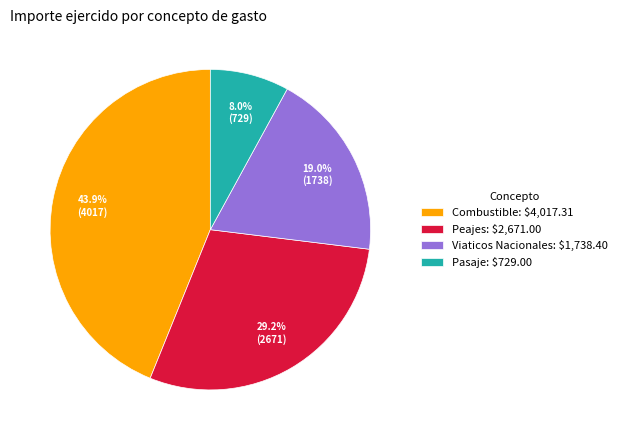

How much of the chart is everything except Peajes: $2,671.00?

70.8%